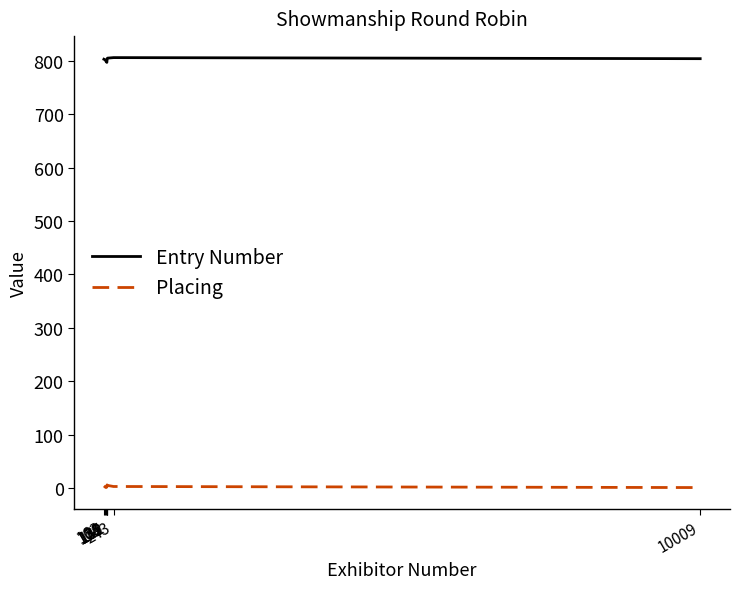

True or false: Placing and Entry Number intersect in this chart.

False